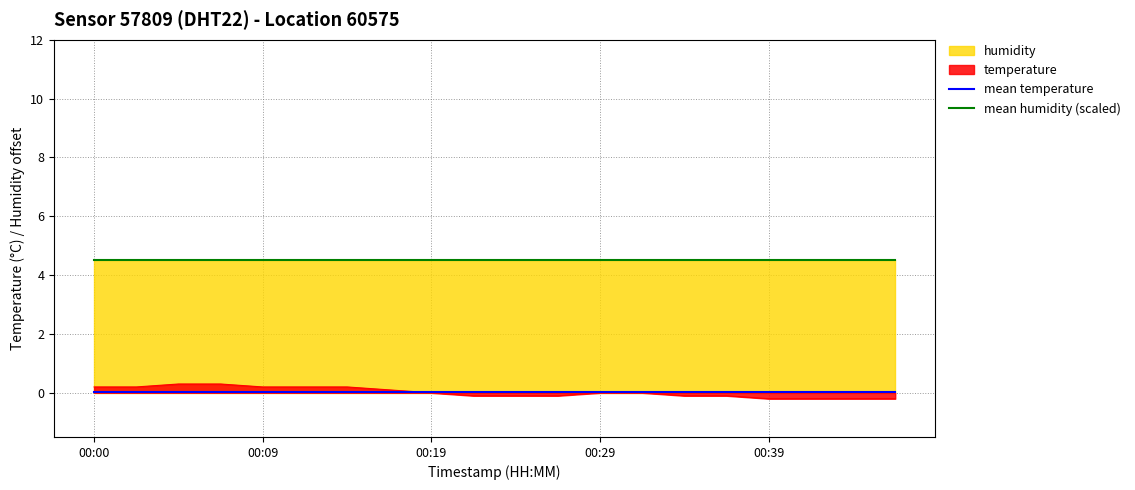

The mean temperature series shows 0.0 at 00:39. True or false?

True